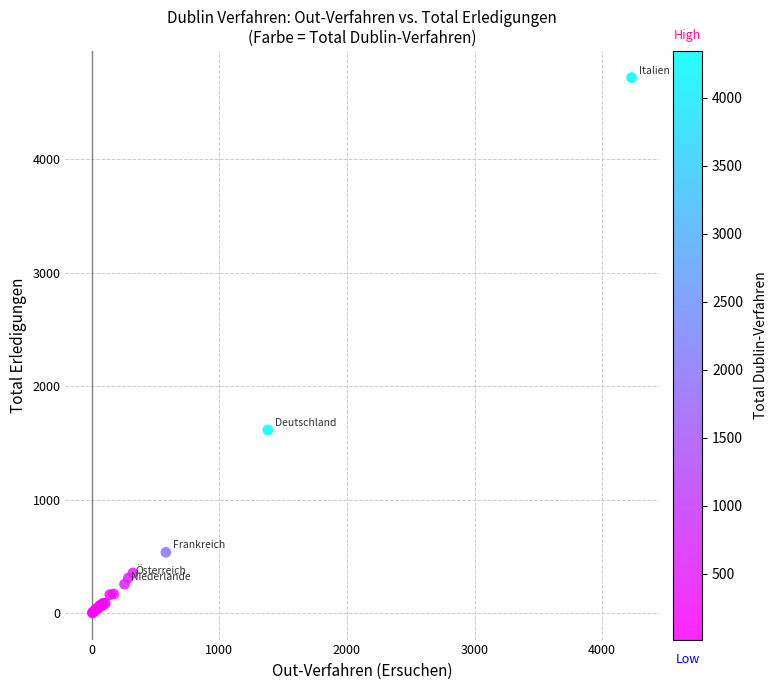

What Y value in the scatter plot is closest to 2361?

1615